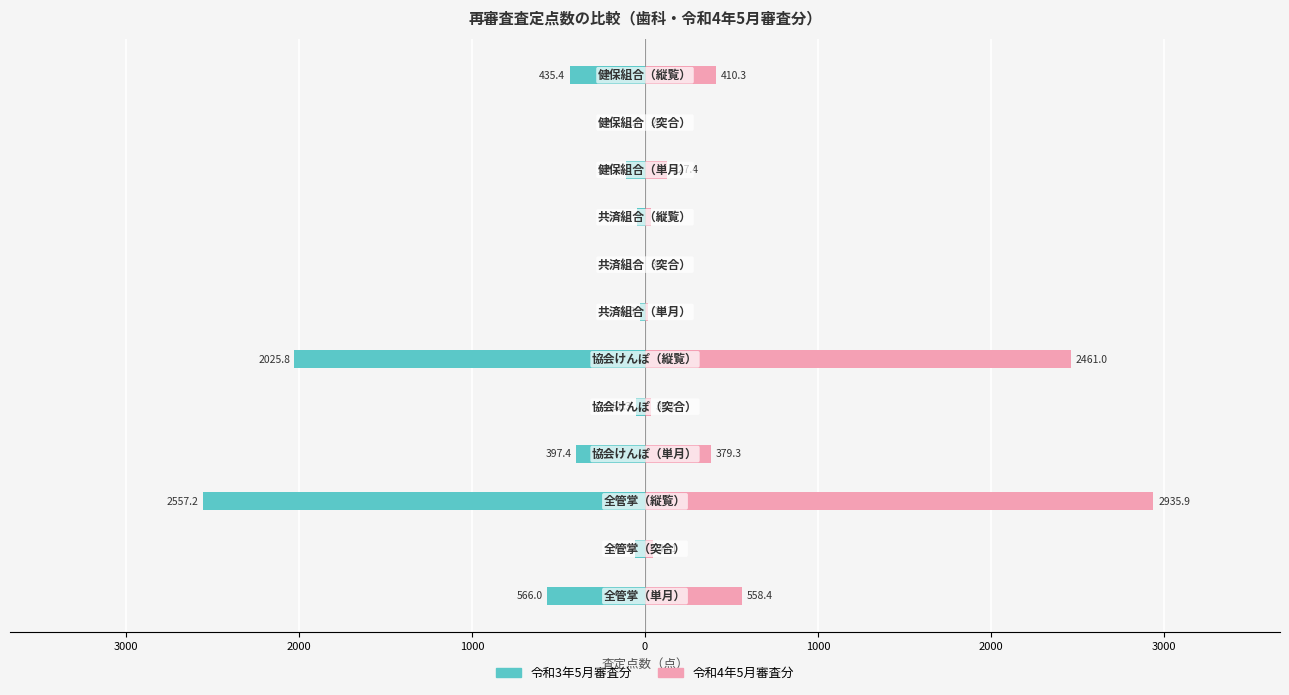

What is the minimum value shown in the chart?

-2557.2